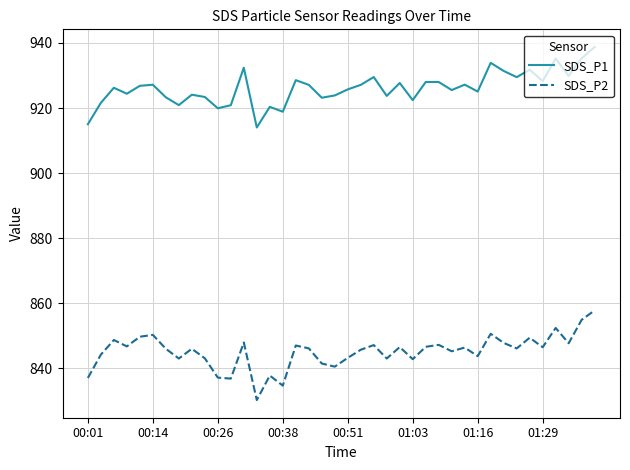

How many lines are shown in the chart?

2